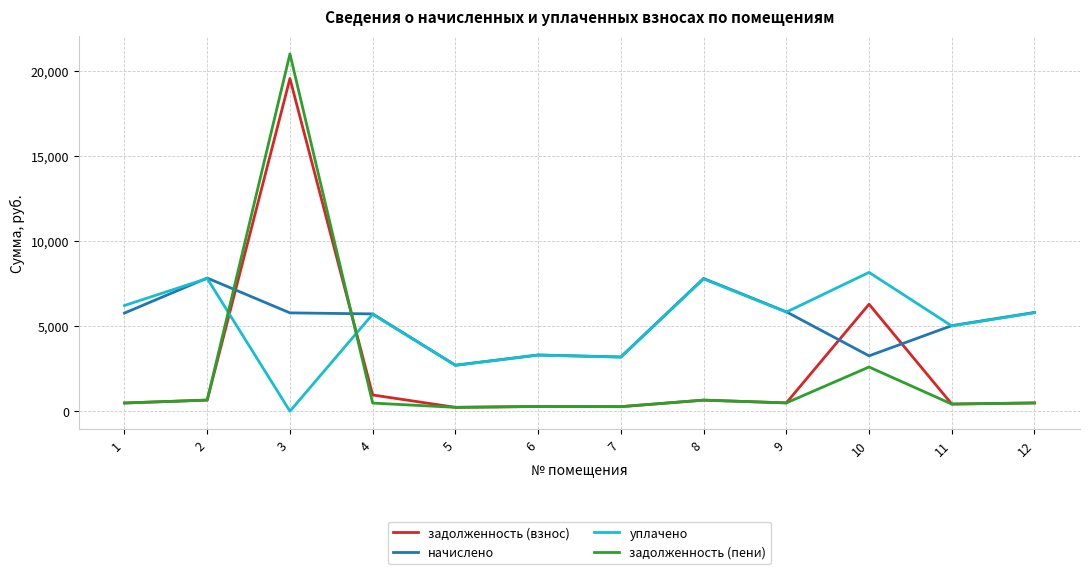

Is the value of начислено at 10 greater than the value of уплачено at 1?

No